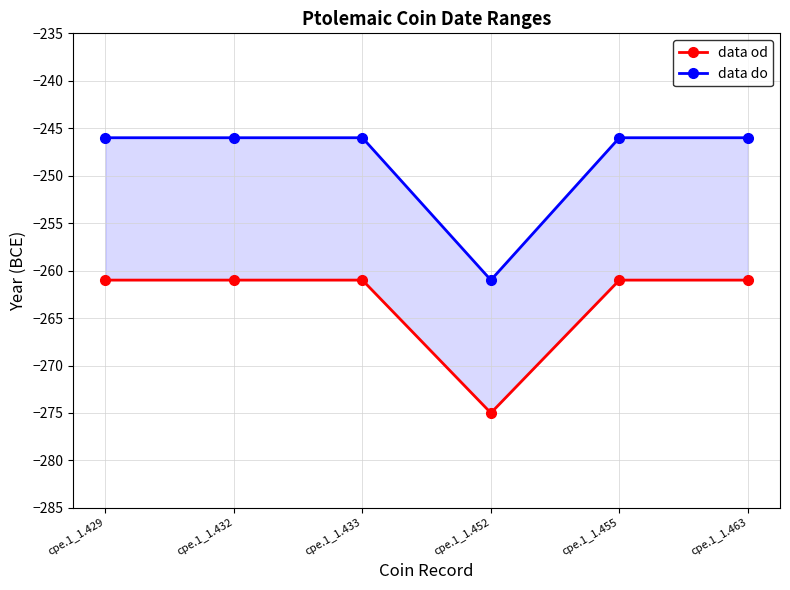

What is the spread (max minus min) of values at cpe.1_1.452?

14